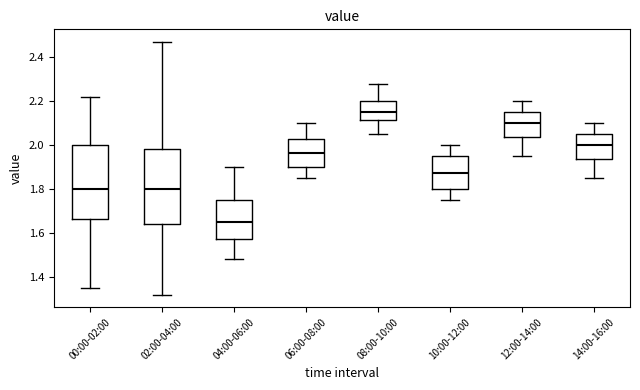

Reading left to right, transcribe this box plot: for each box, give where its median line is, the range the box spans, and where its two whiskers end, as read against the y-axis. The values are not printed on the chart, so give them approximately, as read against the axis.

00:00-02:00: median 1.80, box 1.66 to 2.00, whiskers 1.36 to 2.22
02:00-04:00: median 1.80, box 1.64 to 1.98, whiskers 1.32 to 2.48
04:00-06:00: median 1.66, box 1.58 to 1.76, whiskers 1.48 to 1.90
06:00-08:00: median 1.96, box 1.90 to 2.02, whiskers 1.86 to 2.10
08:00-10:00: median 2.16, box 2.12 to 2.20, whiskers 2.06 to 2.28
10:00-12:00: median 1.88, box 1.80 to 1.96, whiskers 1.76 to 2.00
12:00-14:00: median 2.10, box 2.04 to 2.16, whiskers 1.96 to 2.20
14:00-16:00: median 2.00, box 1.94 to 2.06, whiskers 1.86 to 2.10